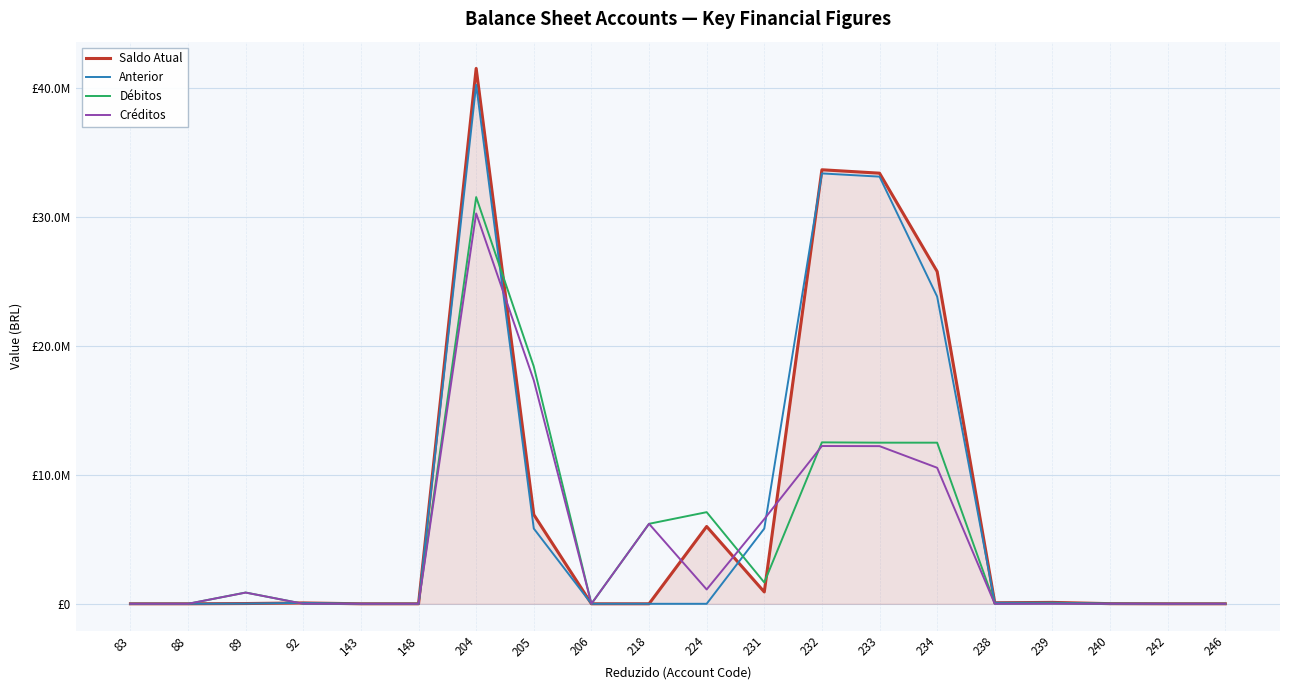

Does the chart have visible grid lines?

Yes